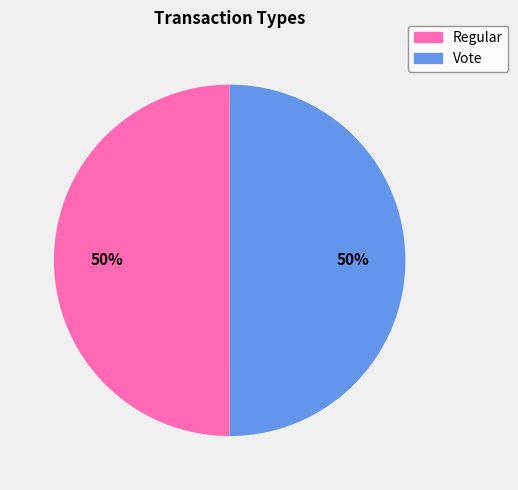

To the nearest percent, what percentage of the pie is Regular?

50%